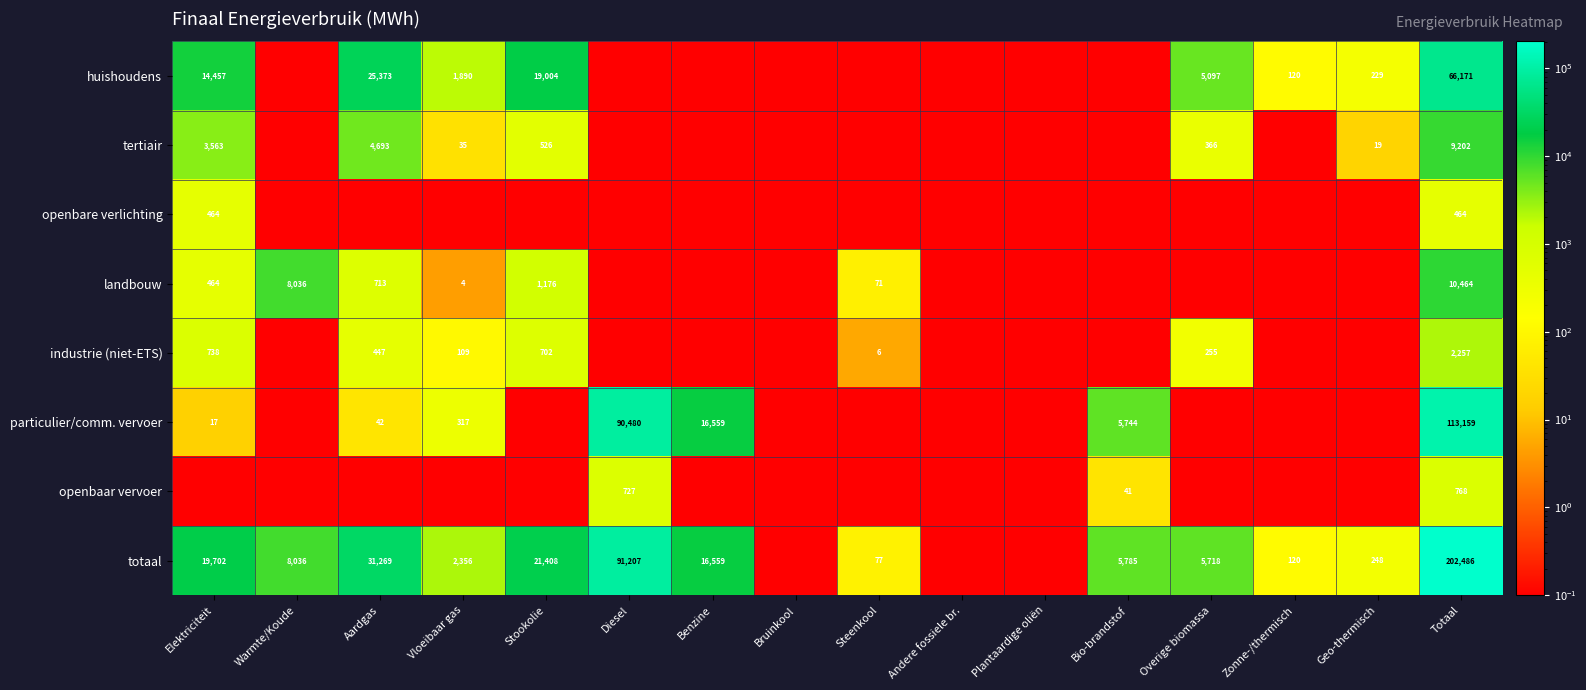

Is it true that industrie (niet-ETS) equals 447.0 at Aardgas?

True